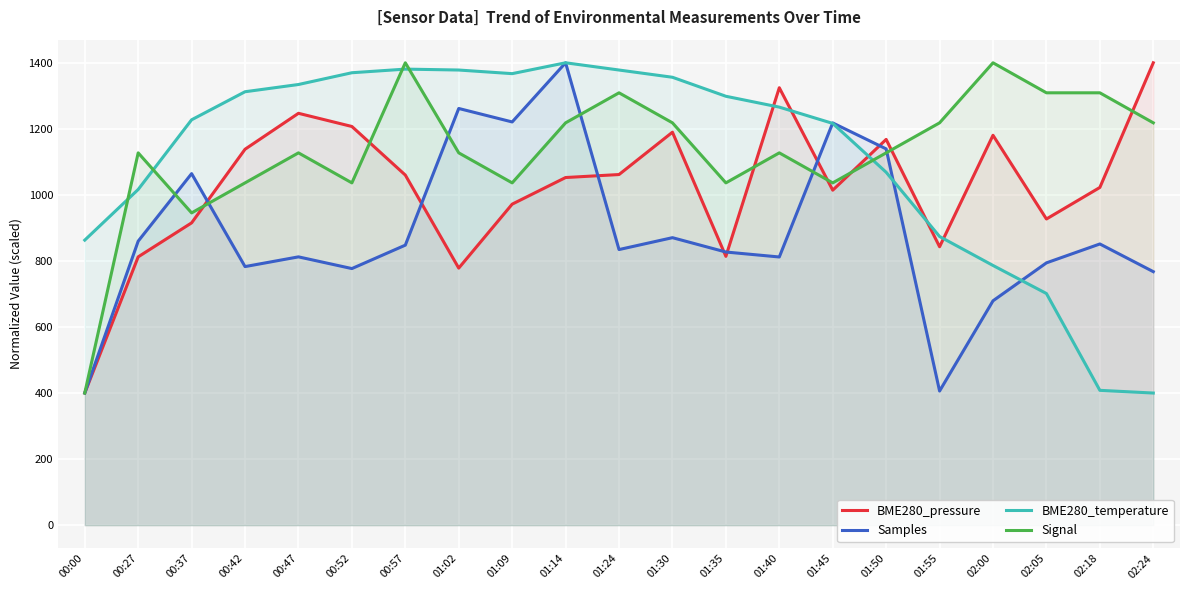

Between 01:55 and 02:00, which series saw the biggest shift?

BME280_pressure